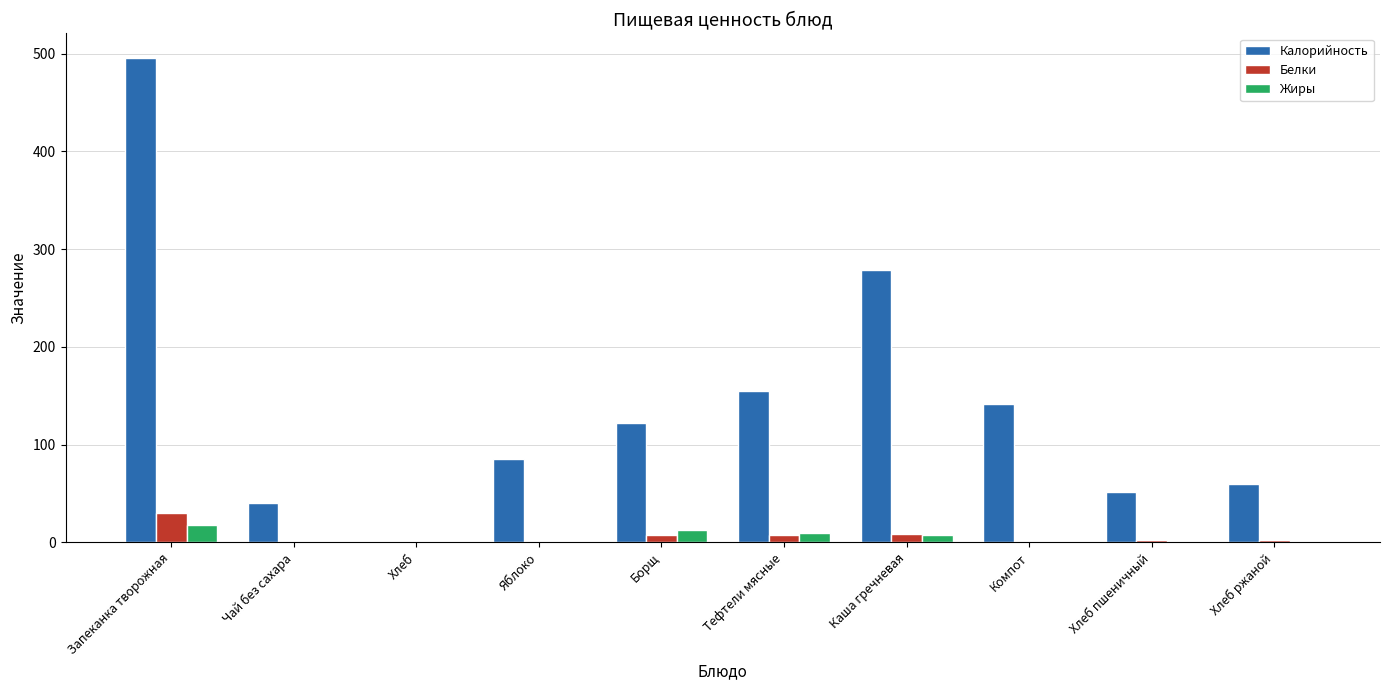

The Калорийность series shows -210.3 at Хлеб. True or false?

False